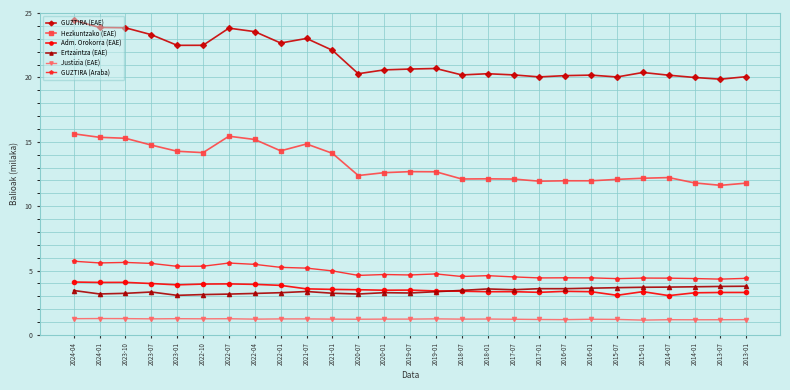

What is the sum of the GUZTIRA (EAE) values at 2023-01 and 2023-07?

45.8